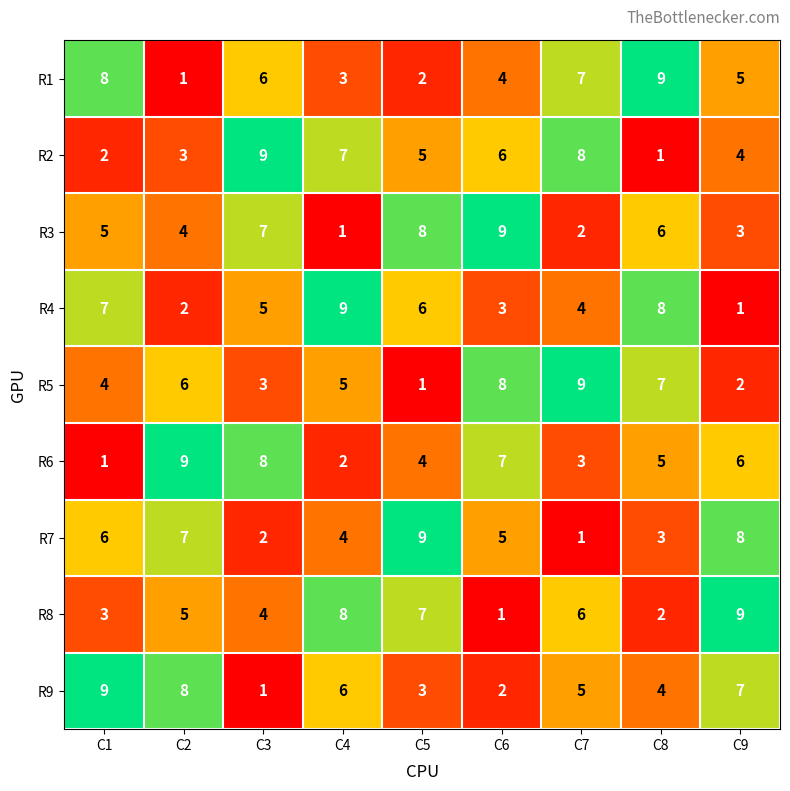

The R3 series shows 14 at C5. True or false?

False